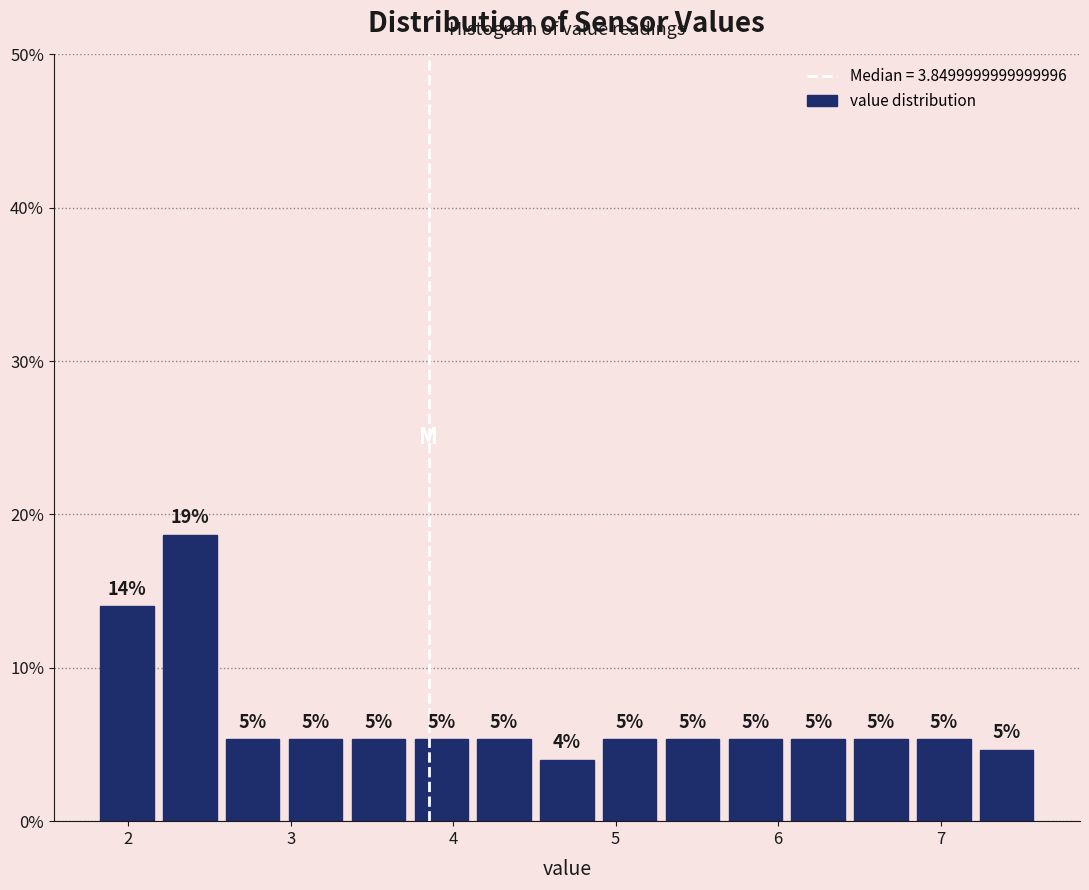

Read against the x-axis, roughly where is the centre of the tallest bar?

2.4